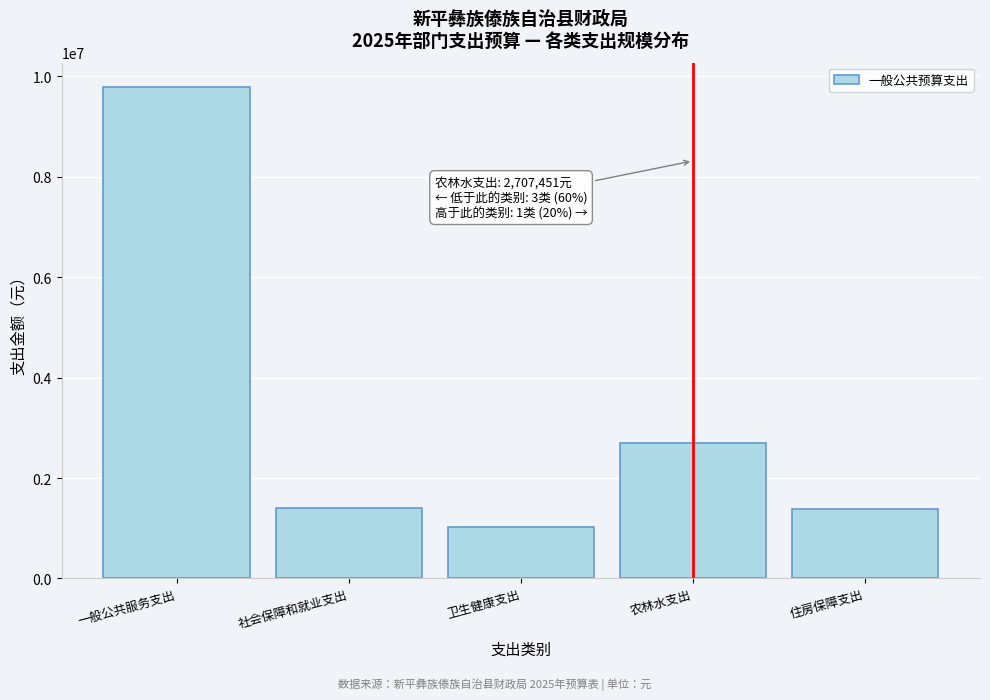

At which label is the value closest to 5404594?

农林水支出